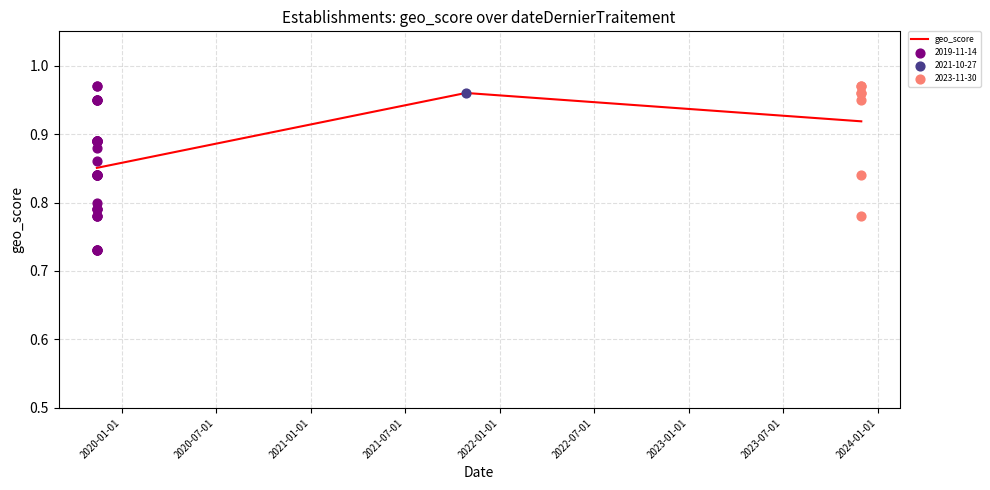

Count the geo_score values in the range 0 to 1.

3